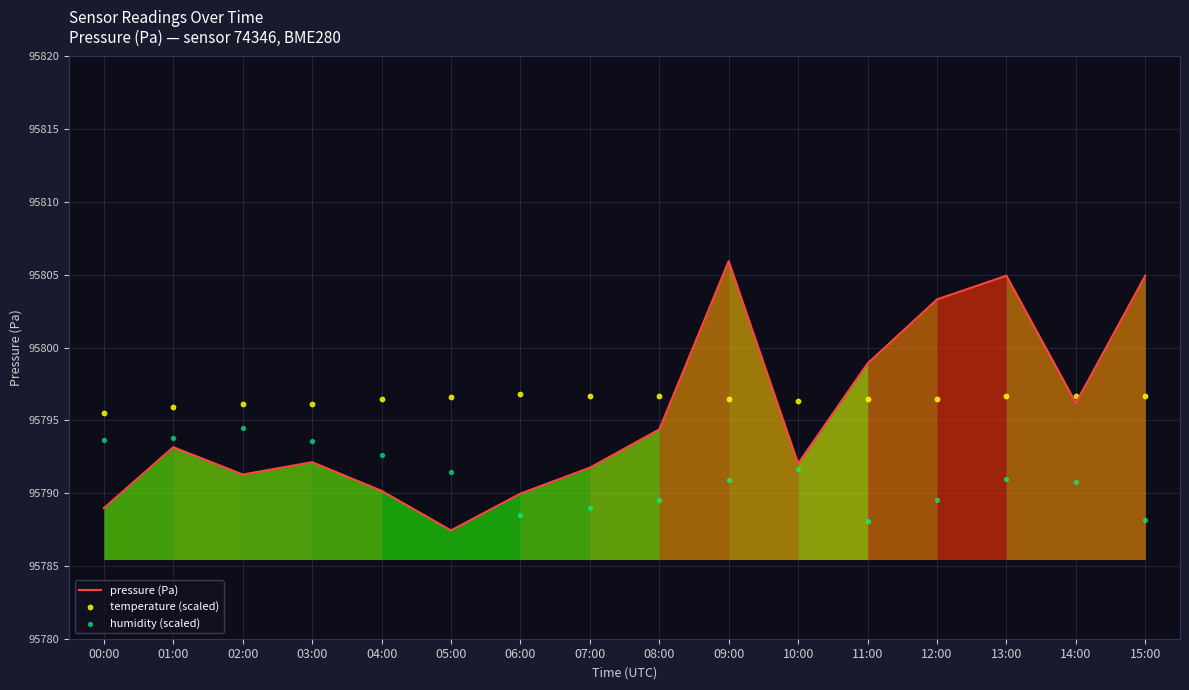

Which series has the largest total across all categories?

temperature (scaled)